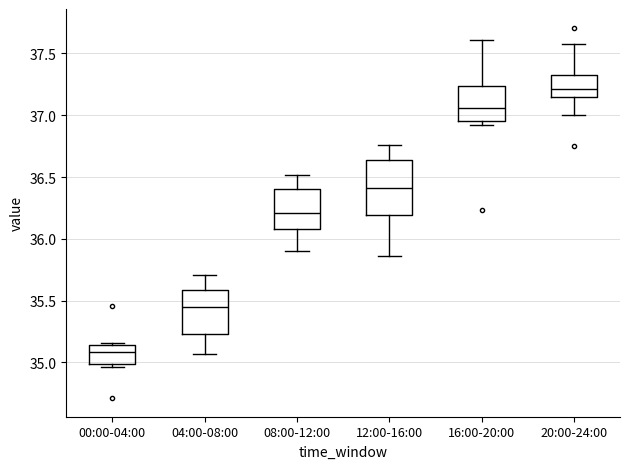

Where is the upper edge of the box for 08:00-12:00 on the y-axis? The values are not printed on the chart, so give them approximately, as read against the axis.

36.40